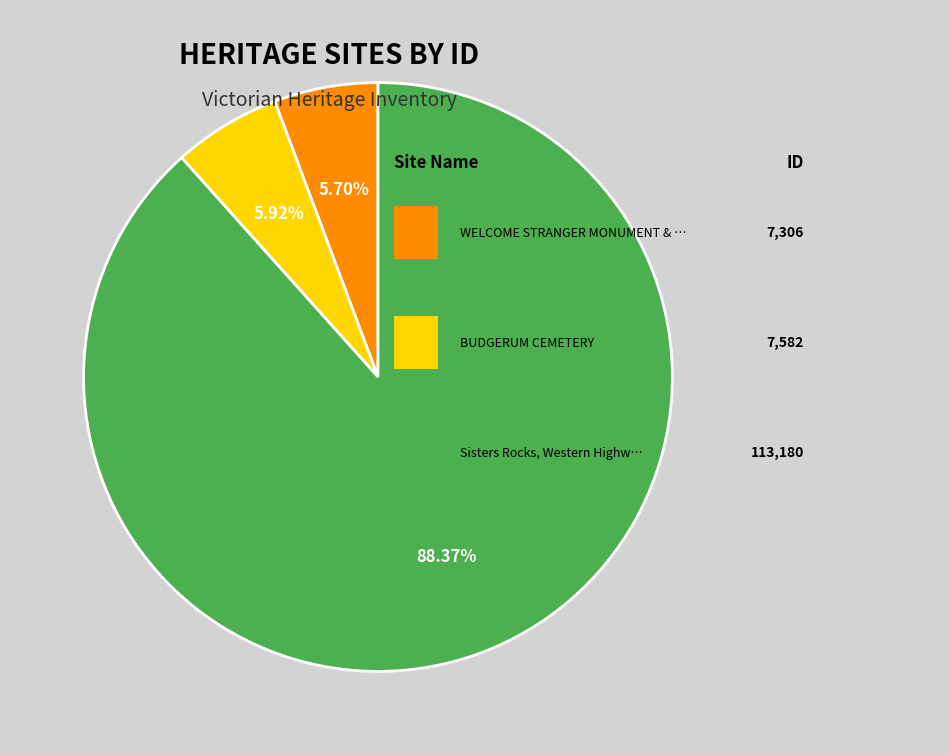

Is there a majority slice in this chart?

Yes